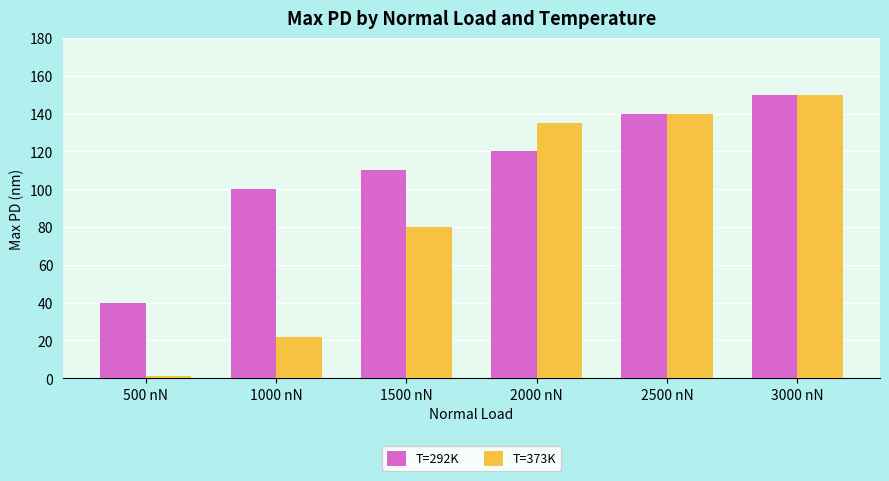

Reading left to right, list all the values displayed in this chart.

T=292K: 40	100	110	120	140	150
T=373K: 1	22	80	135	140	150